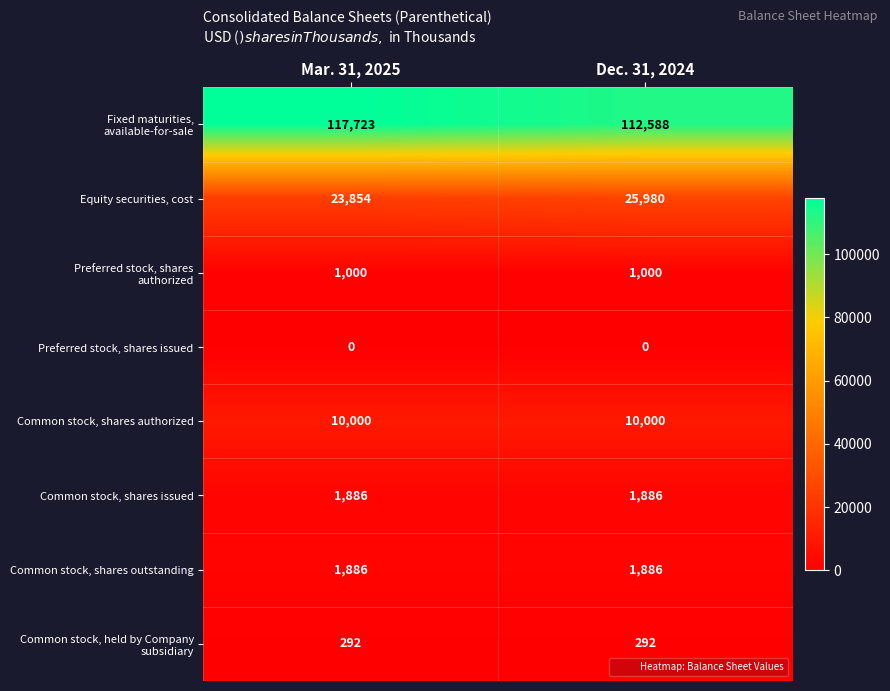

How many series are shown in this chart?

8